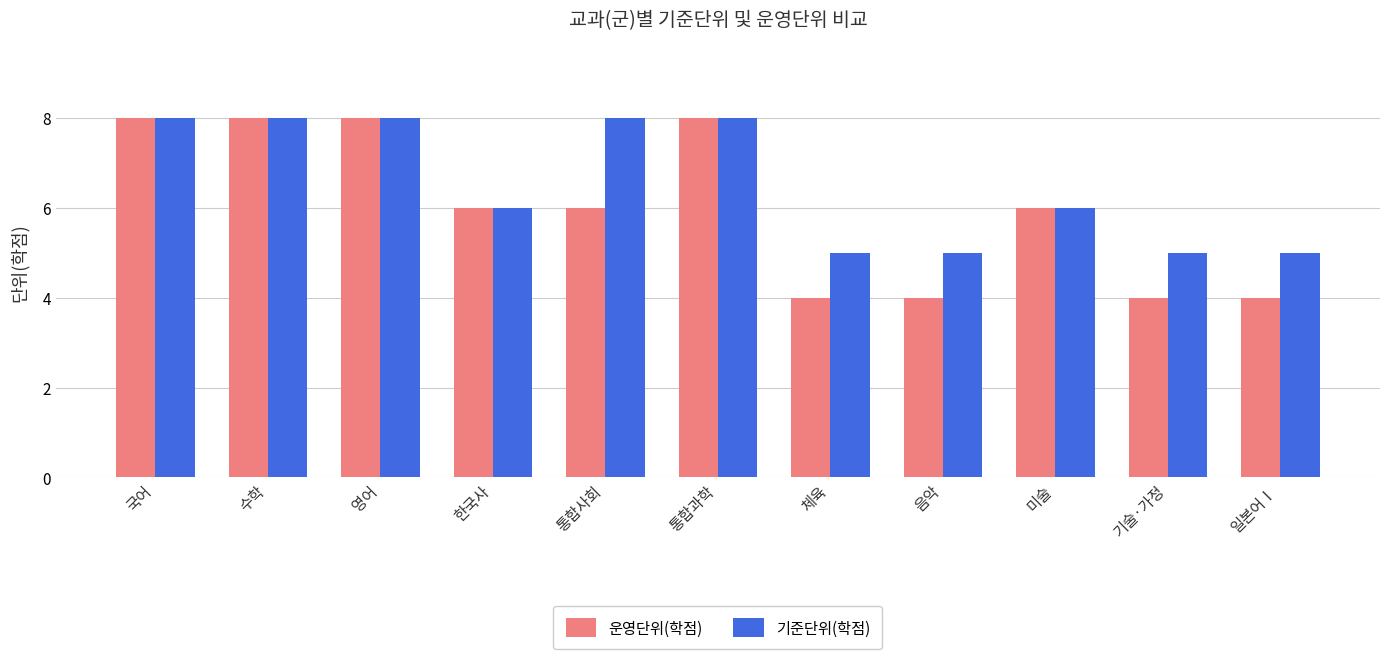

List the series in order of their overall mean, highest first.

기준단위(학점), 운영단위(학점)